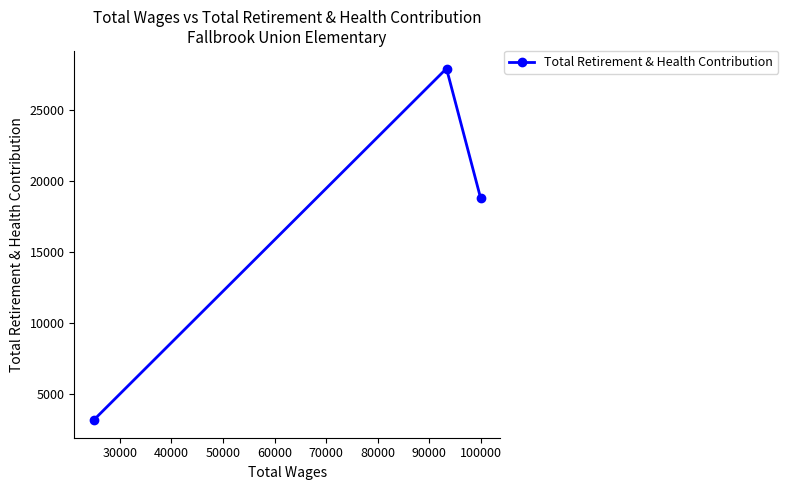

What is the average value?

16621